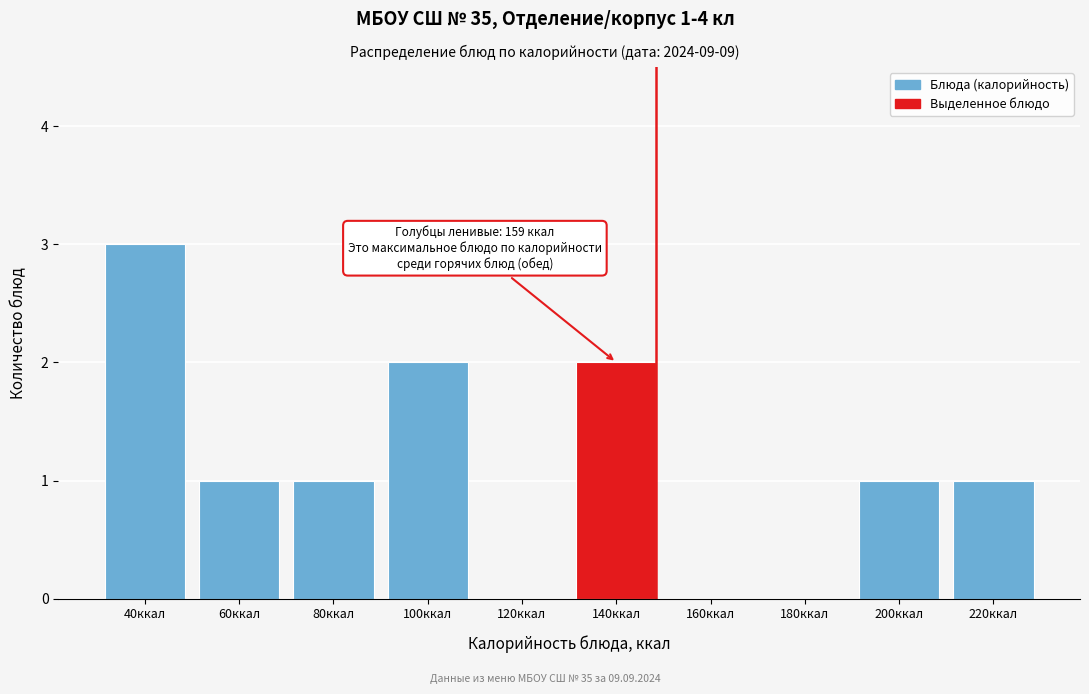

Reading right to left, list all the values displayed in this chart.

220ккал=1	200ккал=1	180ккал=0	160ккал=0	140ккал=2	120ккал=0	100ккал=2	80ккал=1	60ккал=1	40ккал=3